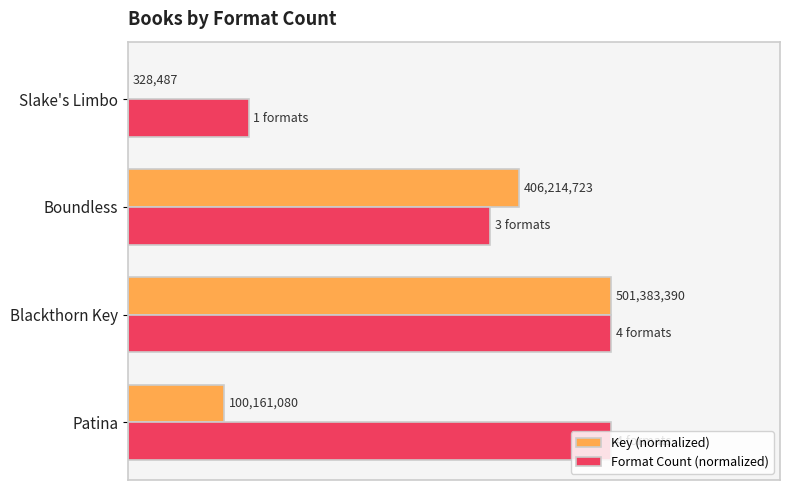

What is the greatest value displayed?

1.0